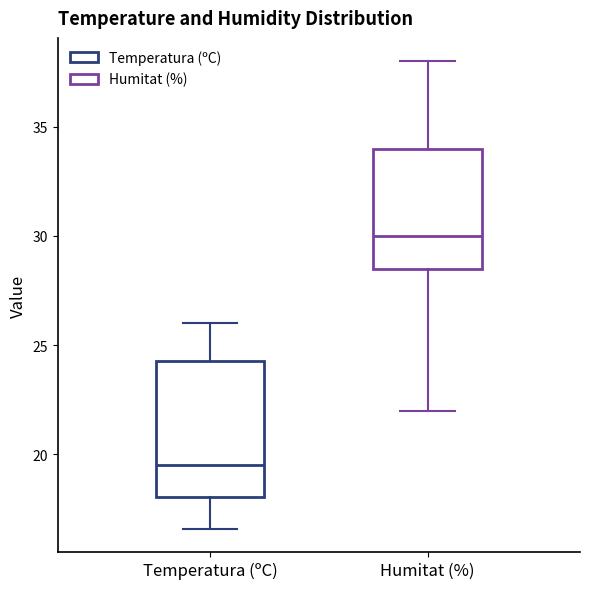

Reading left to right, transcribe this box plot: for each box, give where its median line is, the range the box spans, and where its two whiskers end, as read against the y-axis. The values are not printed on the chart, so give them approximately, as read against the axis.

Temperatura (ºC): median 19.5, box 18.0 to 24.5, whiskers 16.5 to 26.0
Humitat (%): median 30.0, box 28.5 to 34.0, whiskers 22.0 to 38.0